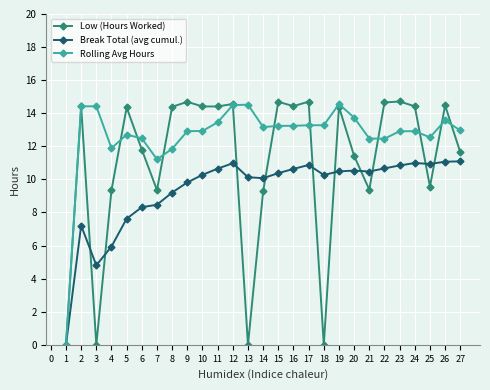

At how many categories does at least one series exceed 8?

26